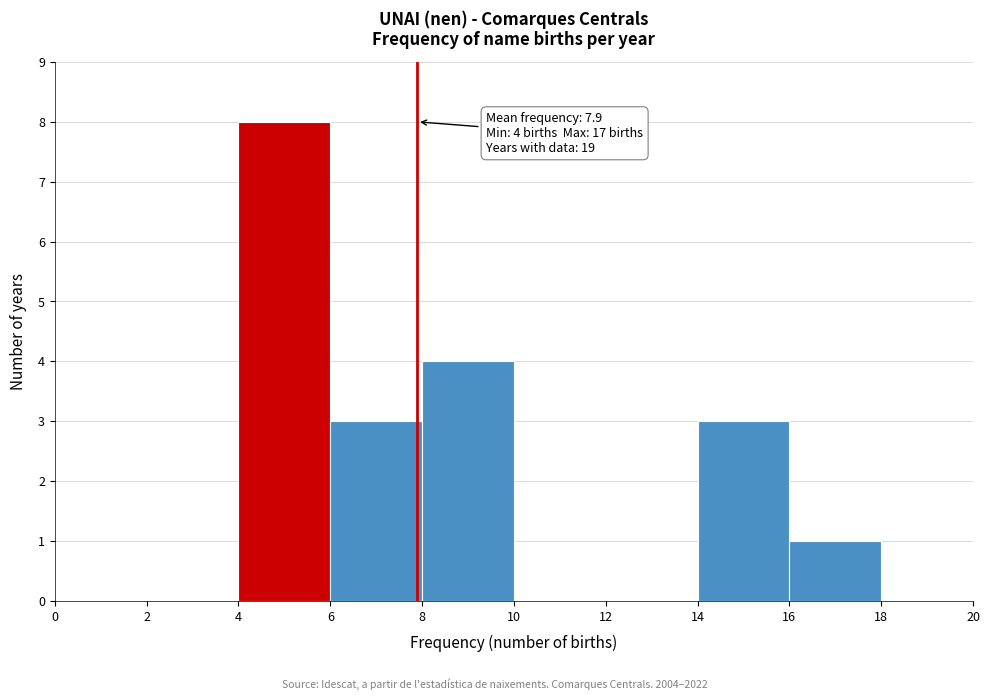

Over which range of the x-axis is the bar tallest?

4 to 6